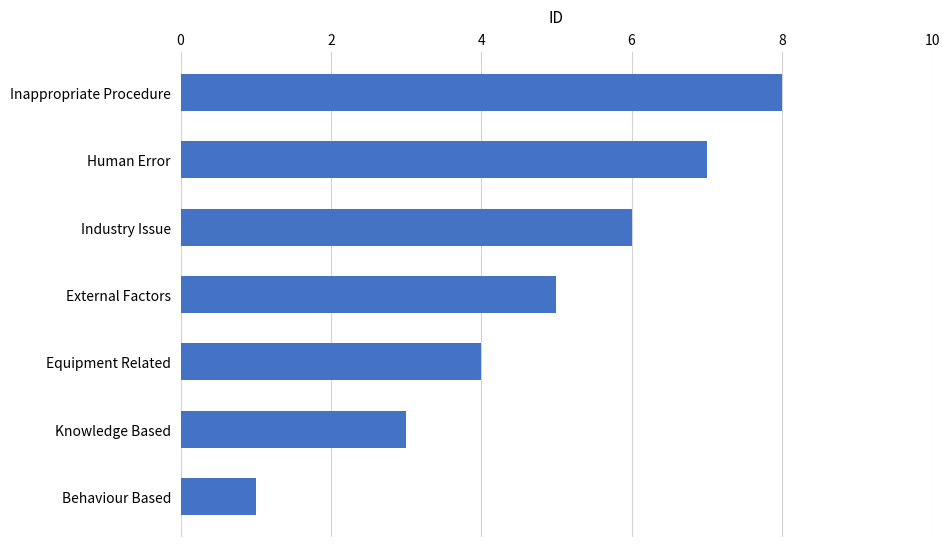

List the labels in order of value, largest first.

Inappropriate Procedure, Human Error, Industry Issue, External Factors, Equipment Related, Knowledge Based, Behaviour Based